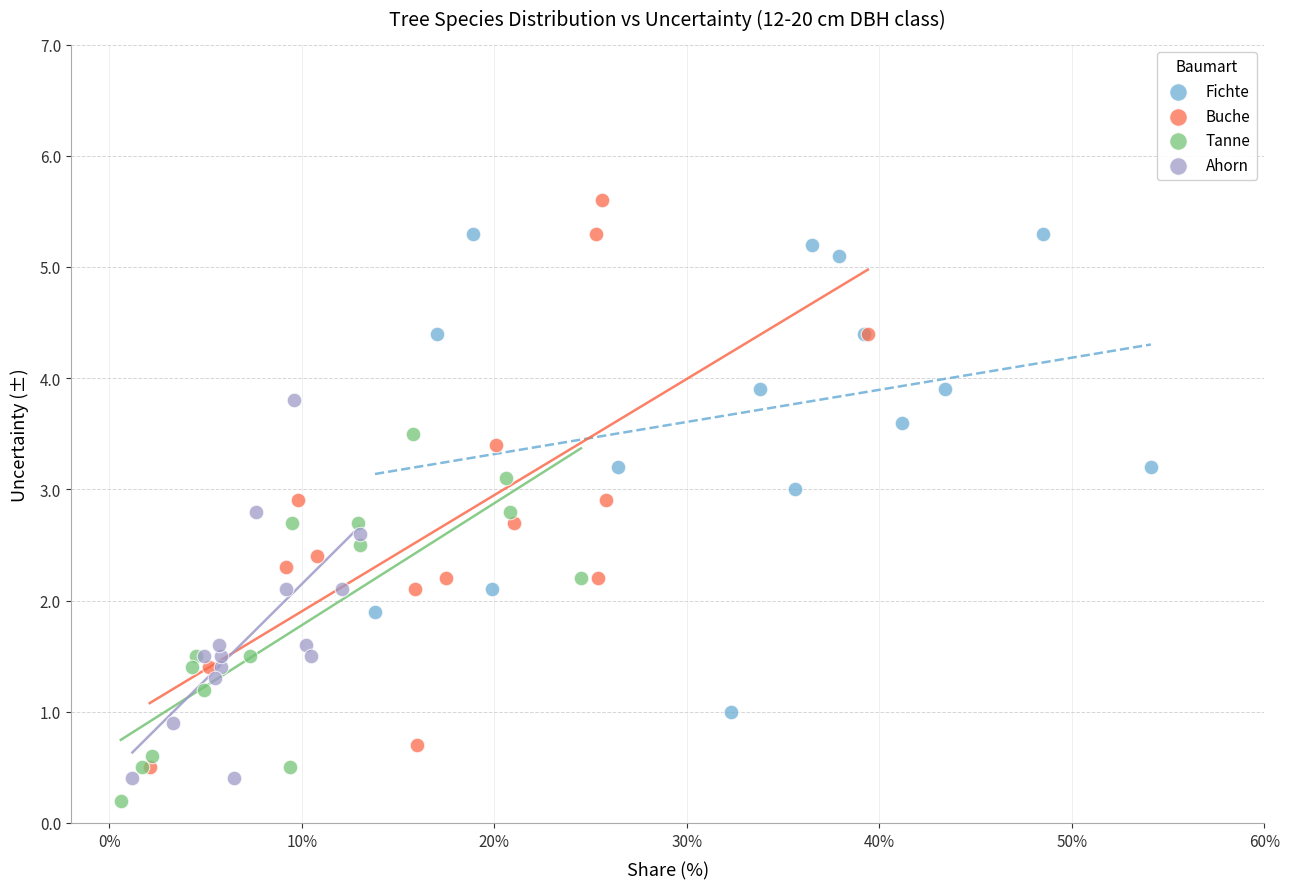

What are all the series names shown in the legend?

Fichte, Buche, Tanne, Ahorn